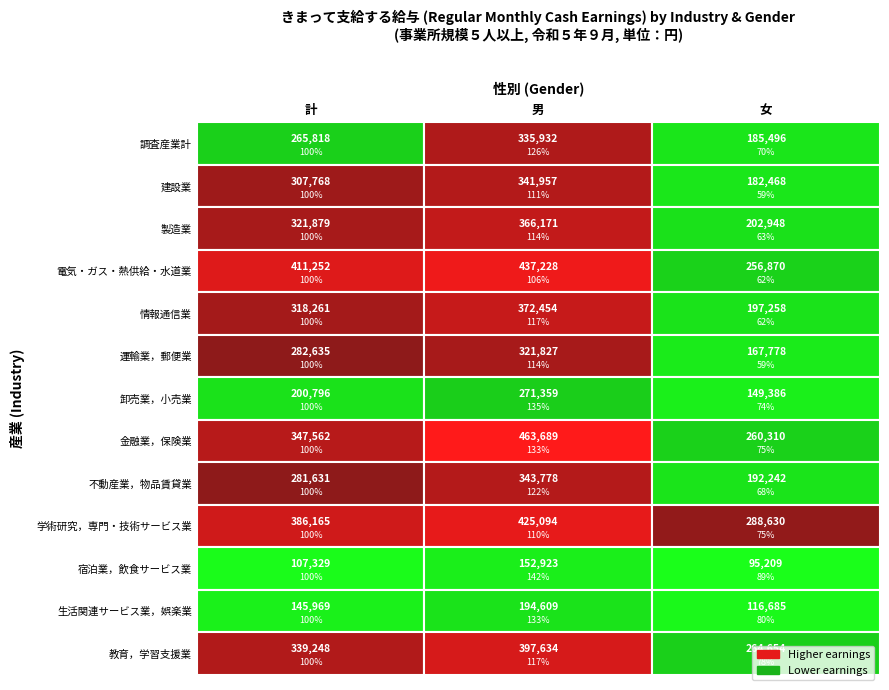

Reading left to right, what are all the values shown in this chart?

調査産業計: 265818	335932	185496
建設業: 307768	341957	182468
製造業: 321879	366171	202948
電気・ガス・熱供給・水道業: 411252	437228	256870
情報通信業: 318261	372454	197258
運輸業，郵便業: 282635	321827	167778
卸売業，小売業: 200796	271359	149386
金融業，保険業: 347562	463689	260310
不動産業，物品賃貸業: 281631	343778	192242
学術研究，専門・技術サービス業: 386165	425094	288630
宿泊業，飲食サービス業: 107329	152923	95209
生活関連サービス業，娯楽業: 145969	194609	116685
教育，学習支援業: 339248	397634	264654